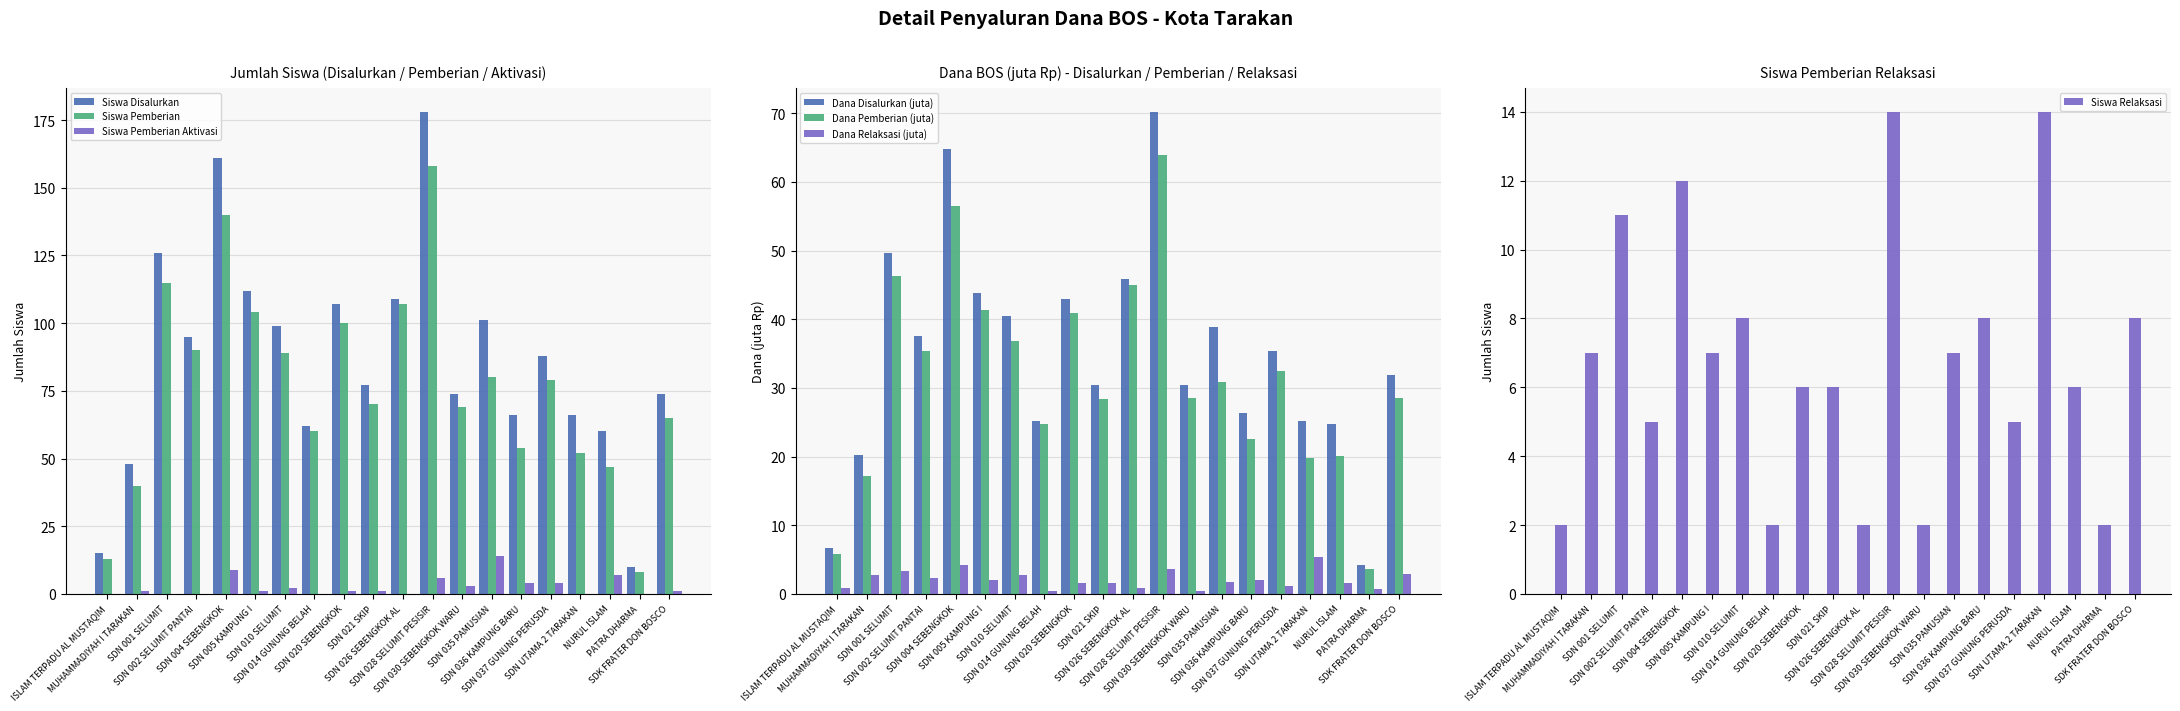

Where does the Siswa Disalurkan series first go above 88?

SDN 001 SELUMIT